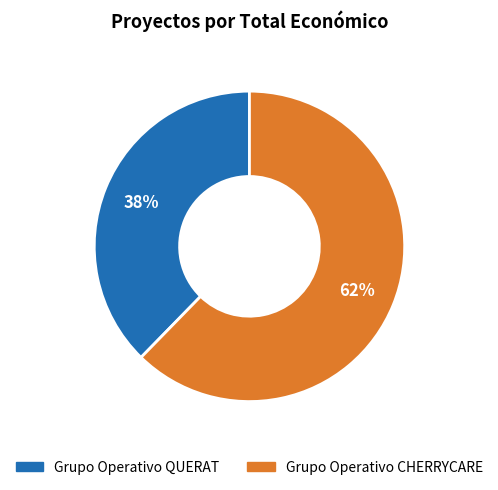

How many segments does this pie chart have?

2